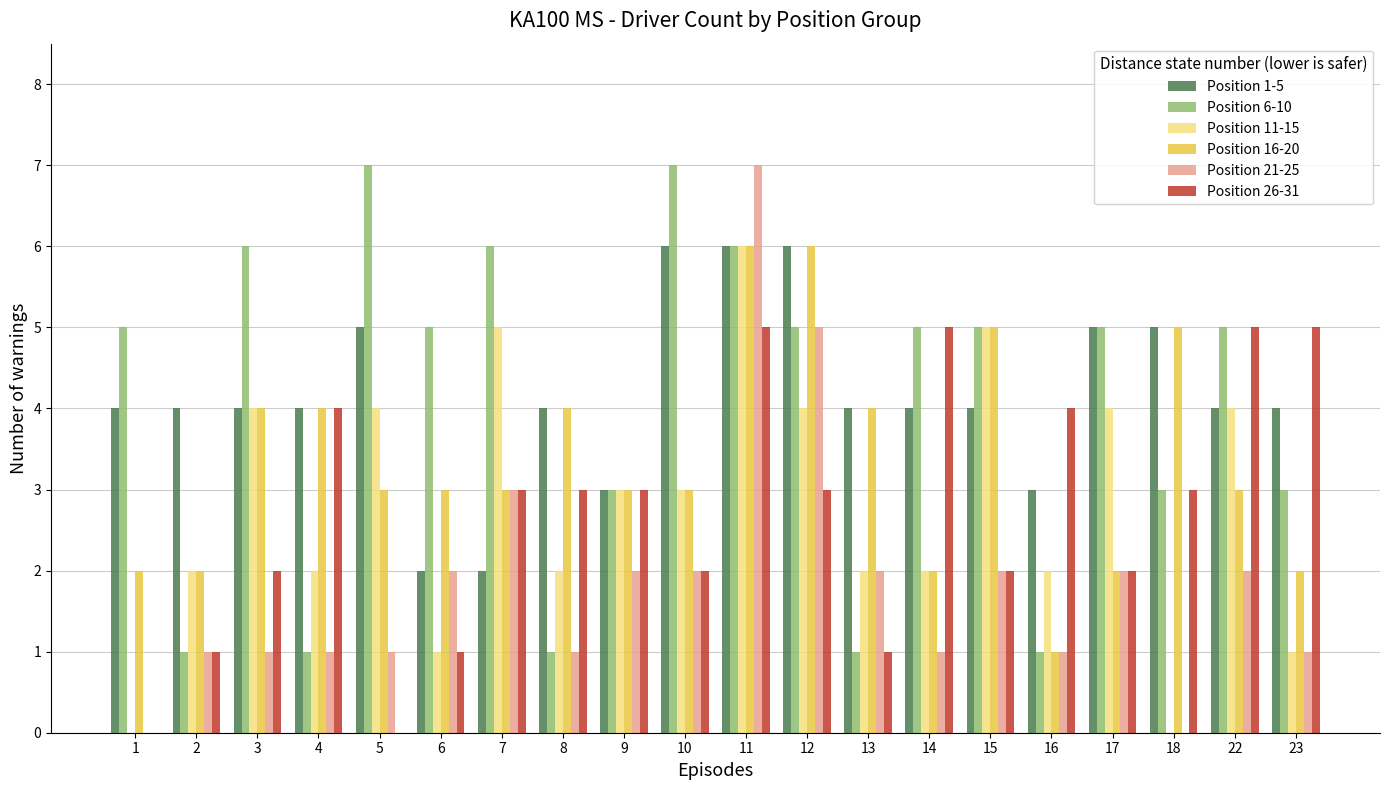

How many categories are shown in the chart?

20